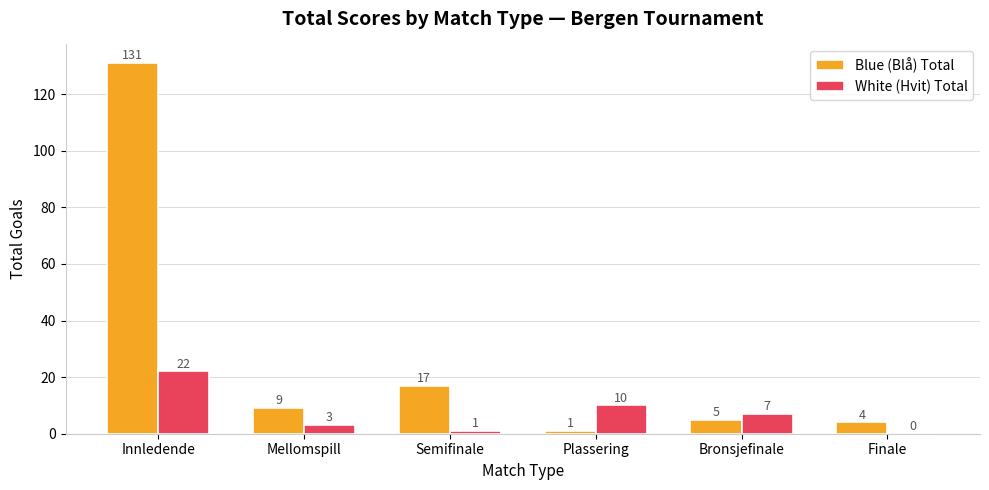

Which category has the highest value in the White (Hvit) Total series?

Innledende